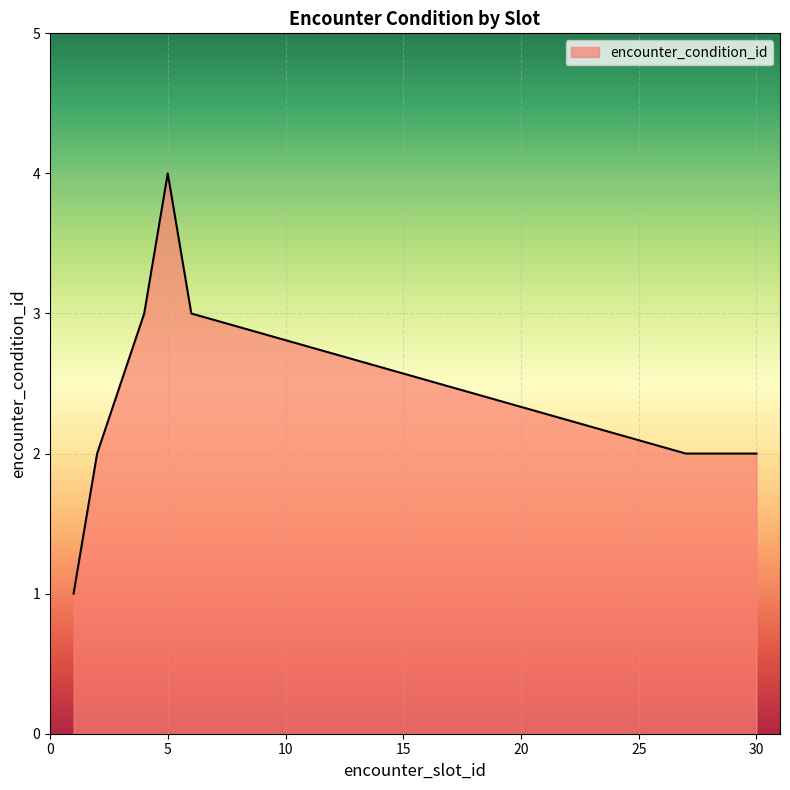

How many lines are shown in the chart?

1